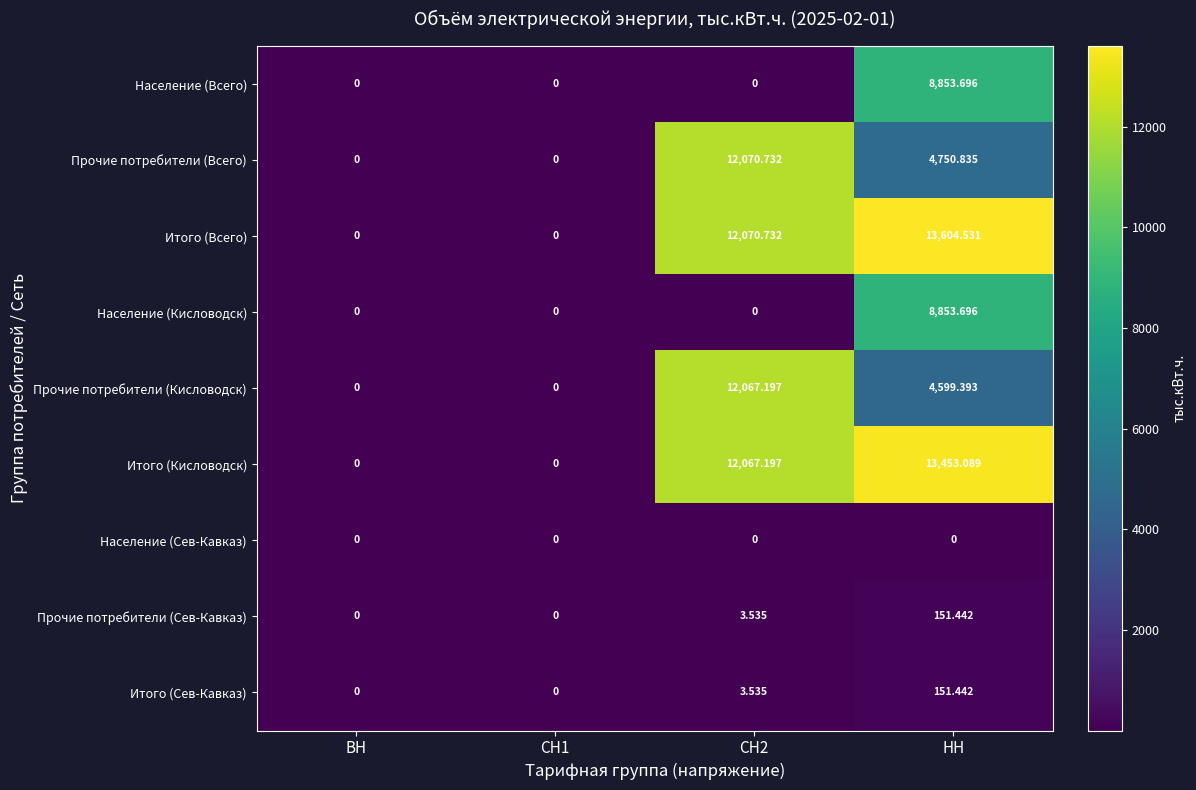

At which category is the sum across all series the highest?

НН